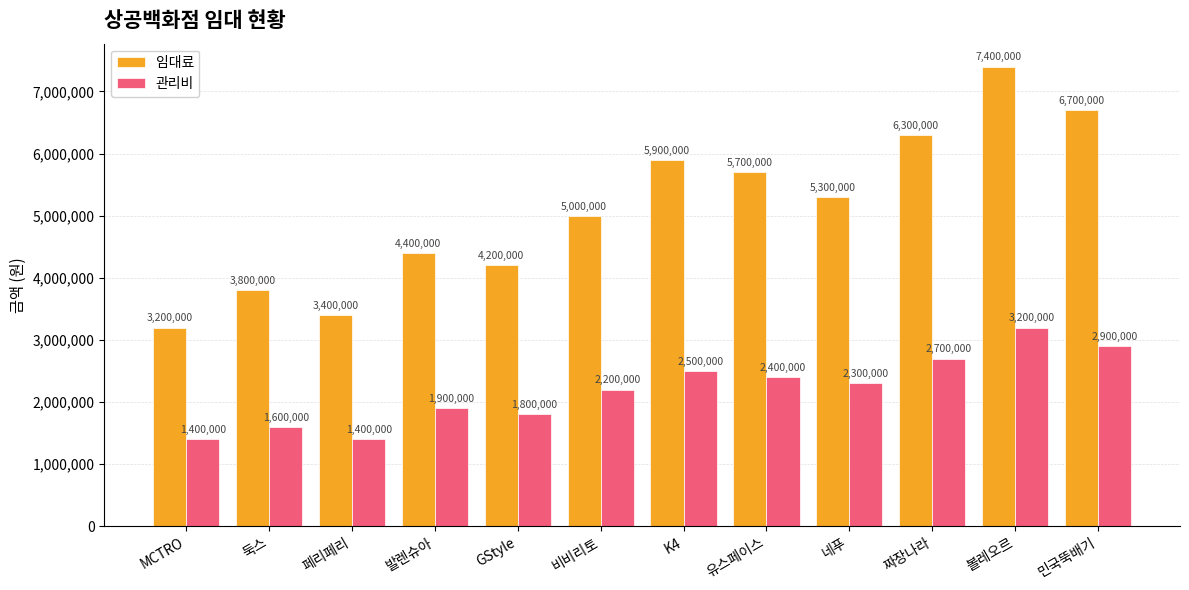

Are the bars grouped side by side (vs. stacked)?

Yes